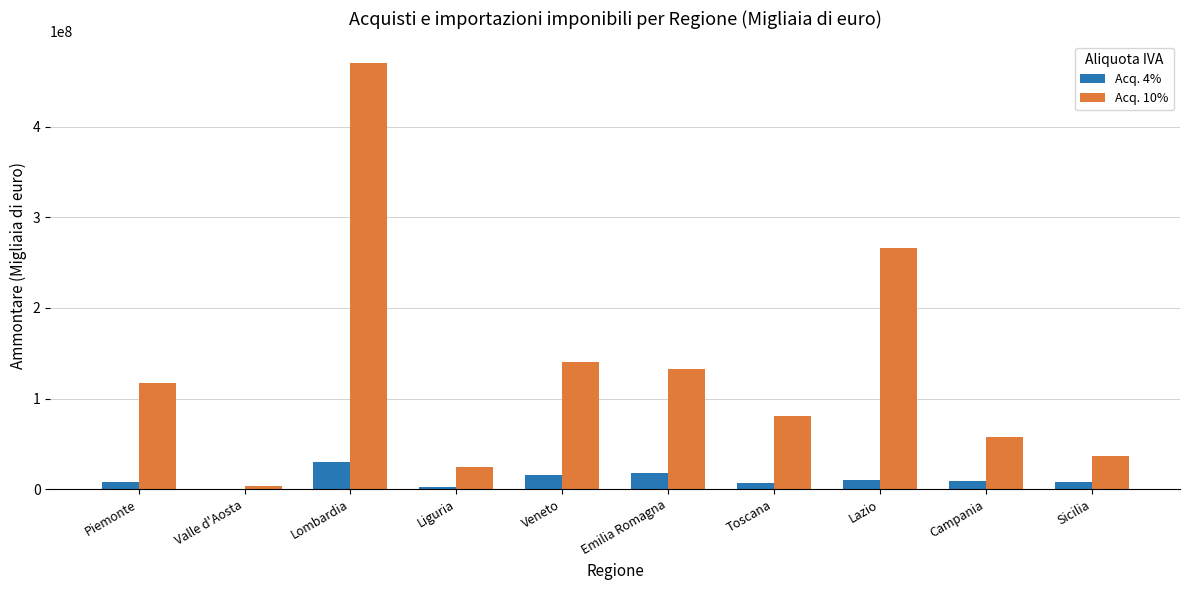

What is the maximum value shown in the chart?

470511609